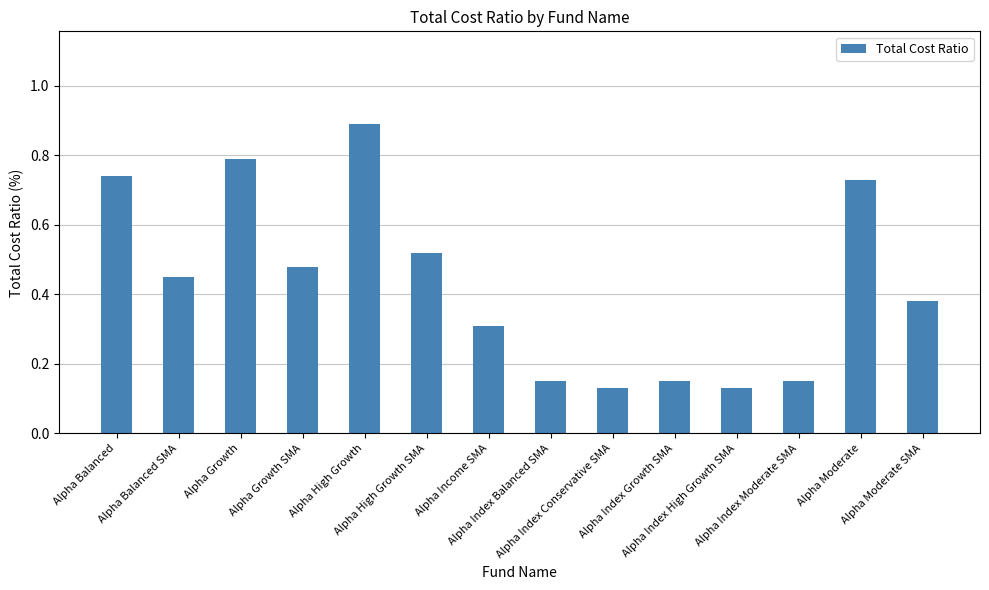

What is the sum of all values?

6.0